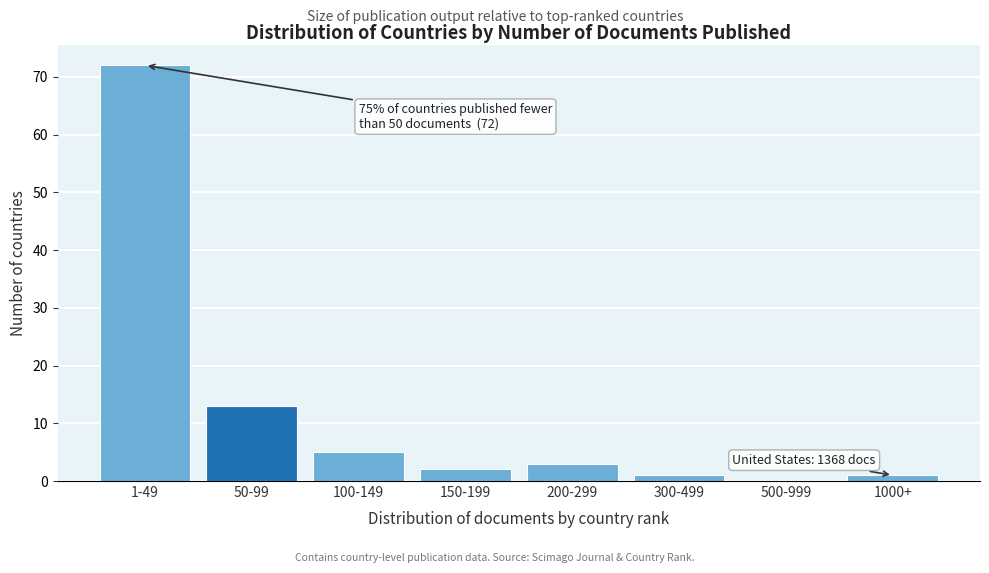

Reading left to right, extract all data points from this chart.

1-49=72	50-99=13	100-149=5	150-199=2	200-299=3	300-499=1	500-999=0	1000+=1